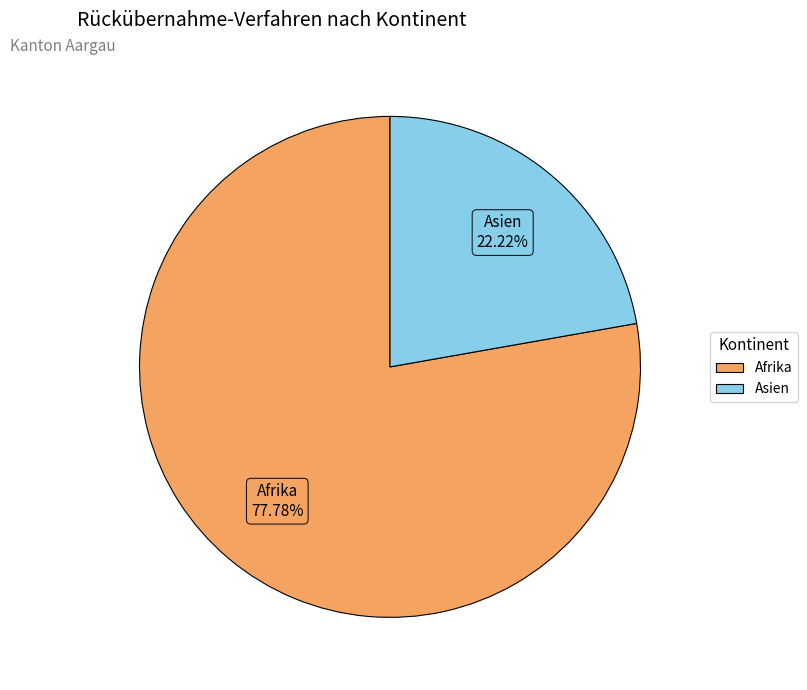

Is there any slice that represents more than half of the pie?

Yes